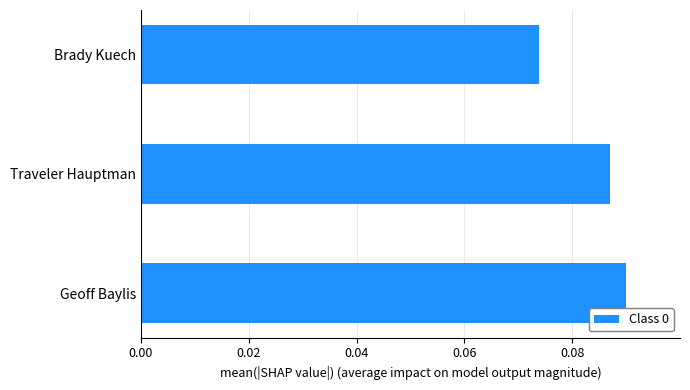

How many series are shown in this chart?

1